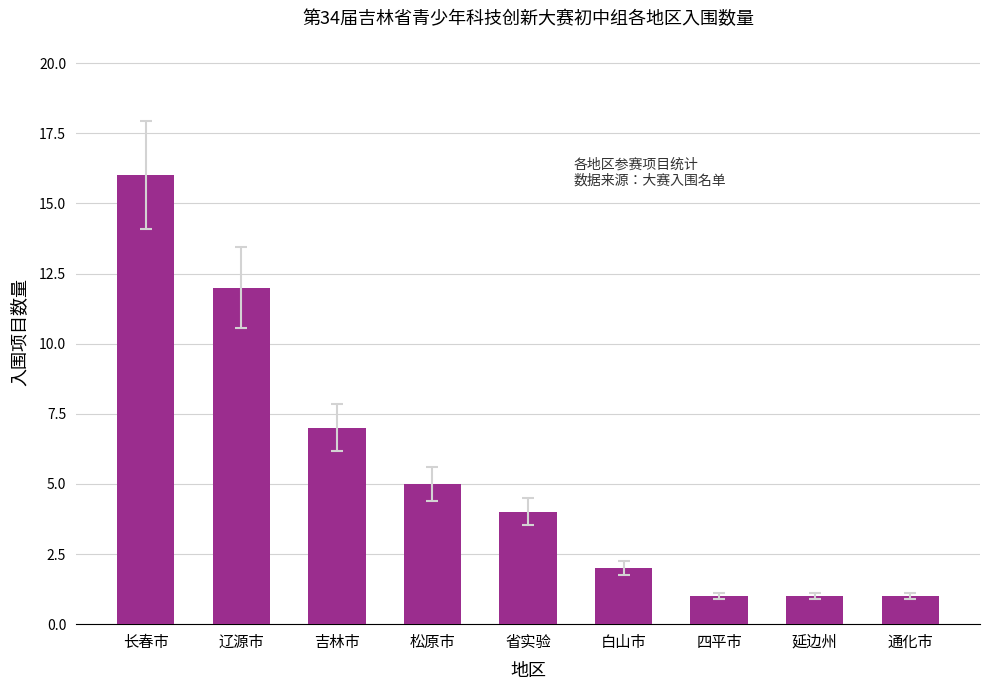

What value does the data have at 延边州?

1